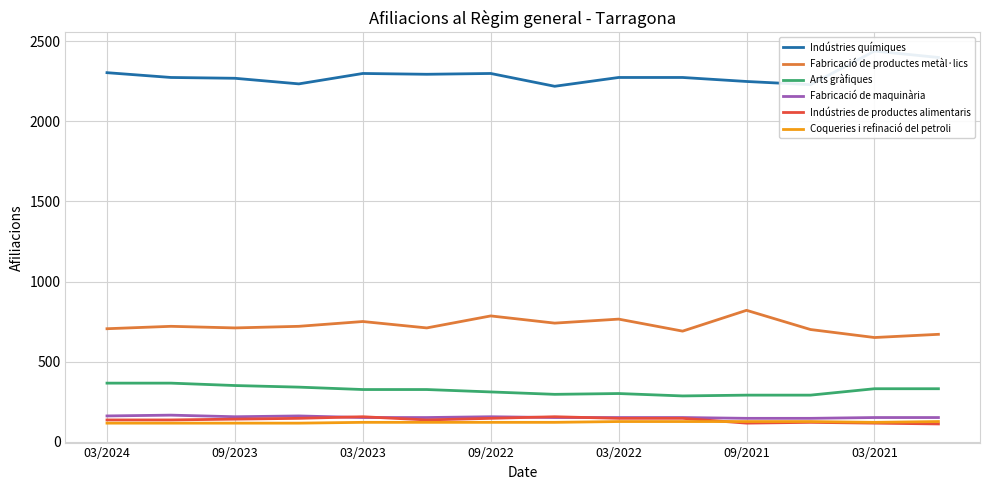

How many series are shown in this chart?

6